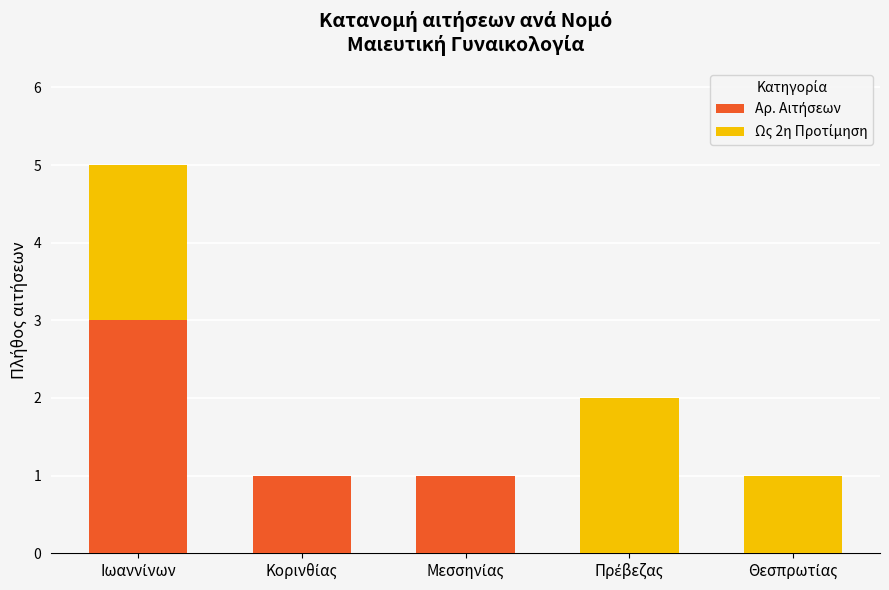

Are the bars grouped side by side (vs. stacked)?

No